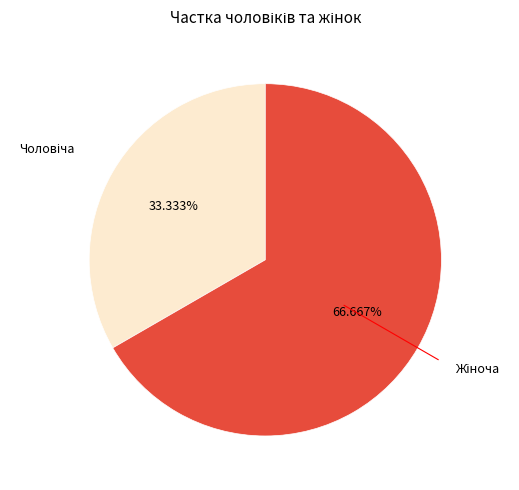

Is there any slice that represents more than half of the pie?

Yes